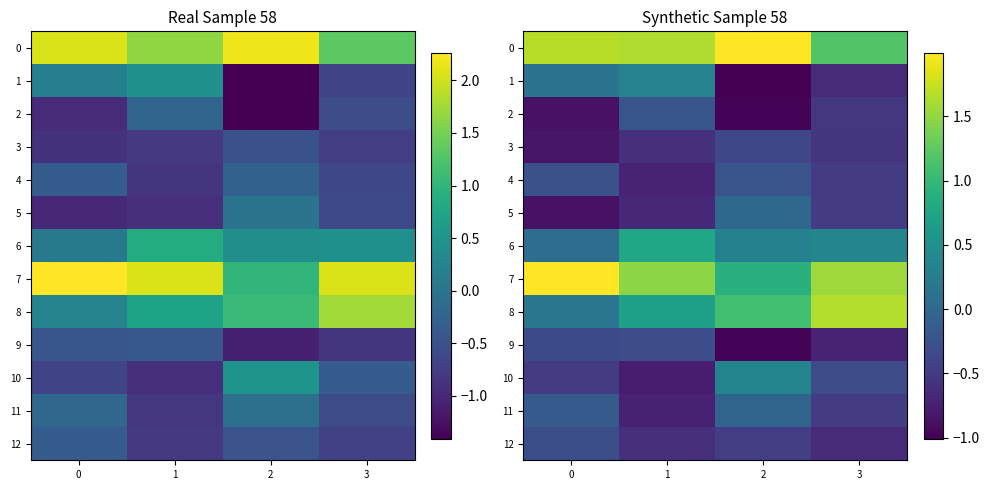

What is the spread (max minus min) of values at 2?

3.0